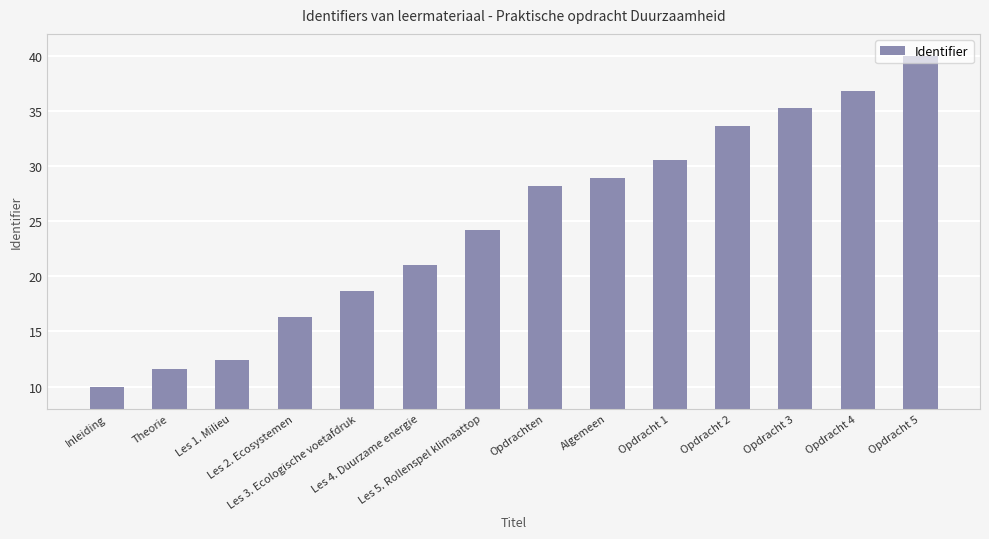

True or false: the data shows 33.7 at Opdracht 2.

True